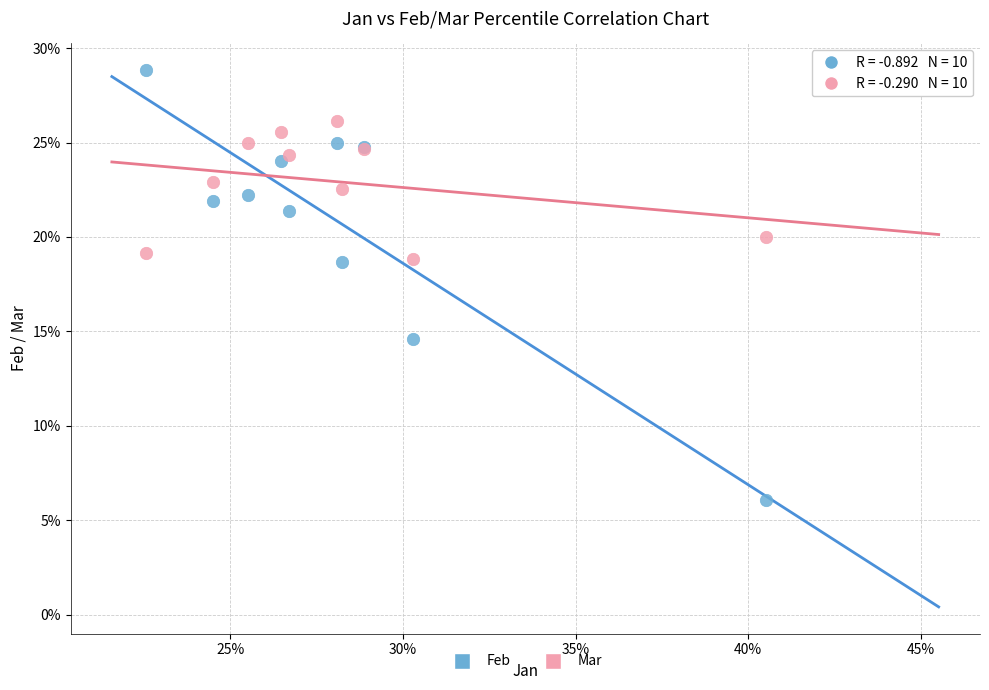

What are all the series names shown in the legend?

Feb, Mar